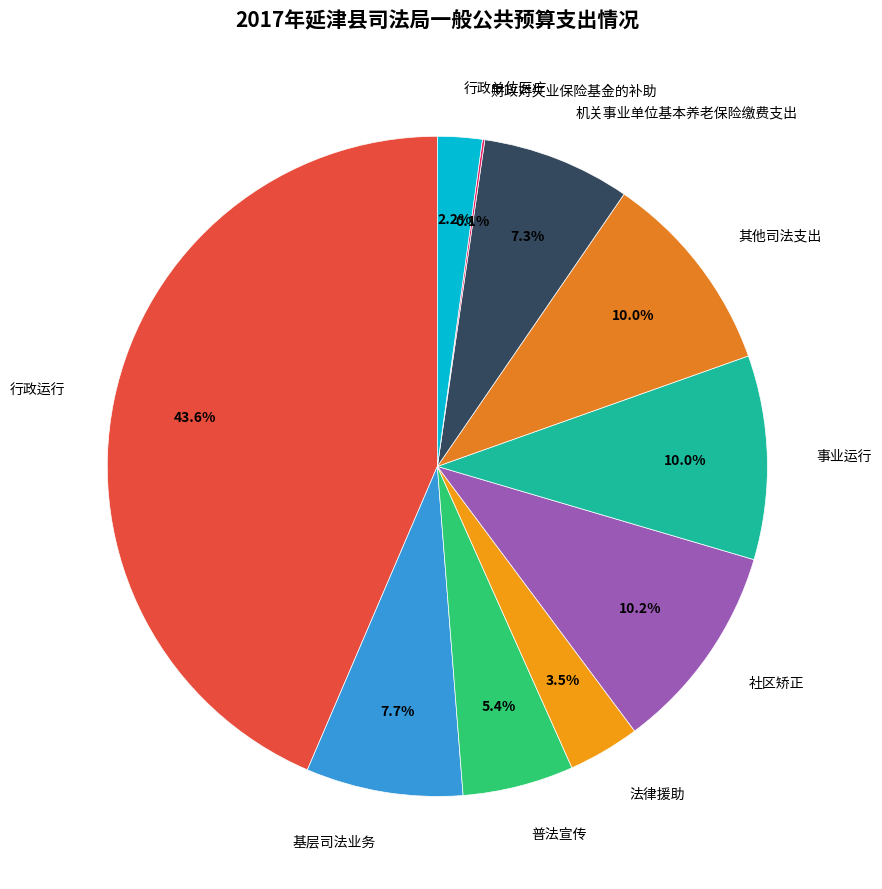

Between 普法宣传 and 行政单位医疗, which is larger?

普法宣传